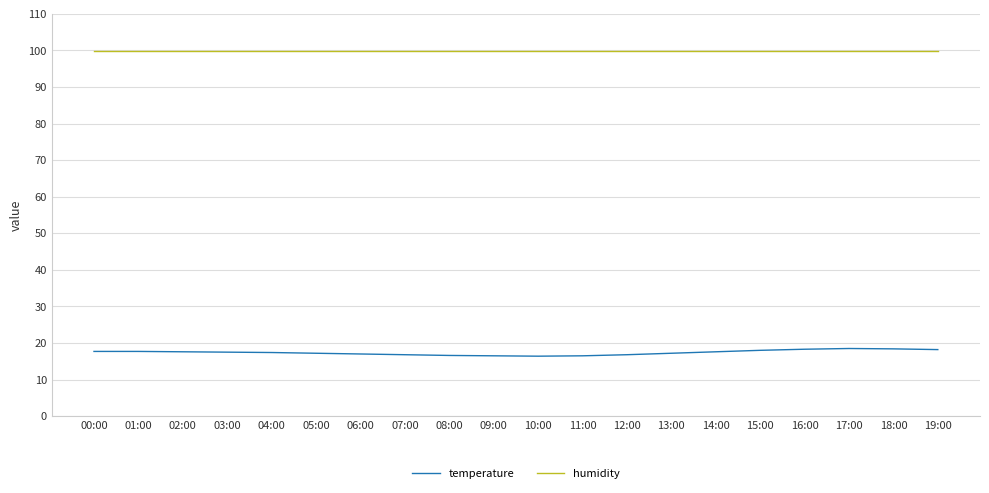

Rank the series by their maximum value, from lowest to highest.

temperature, humidity